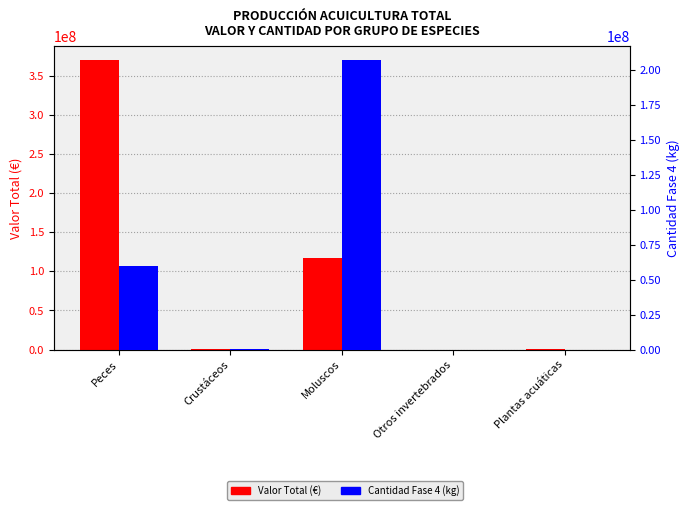

What is the difference between the maximum and minimum values in the Cantidad Fase 4 (kg) series?

206762838.2